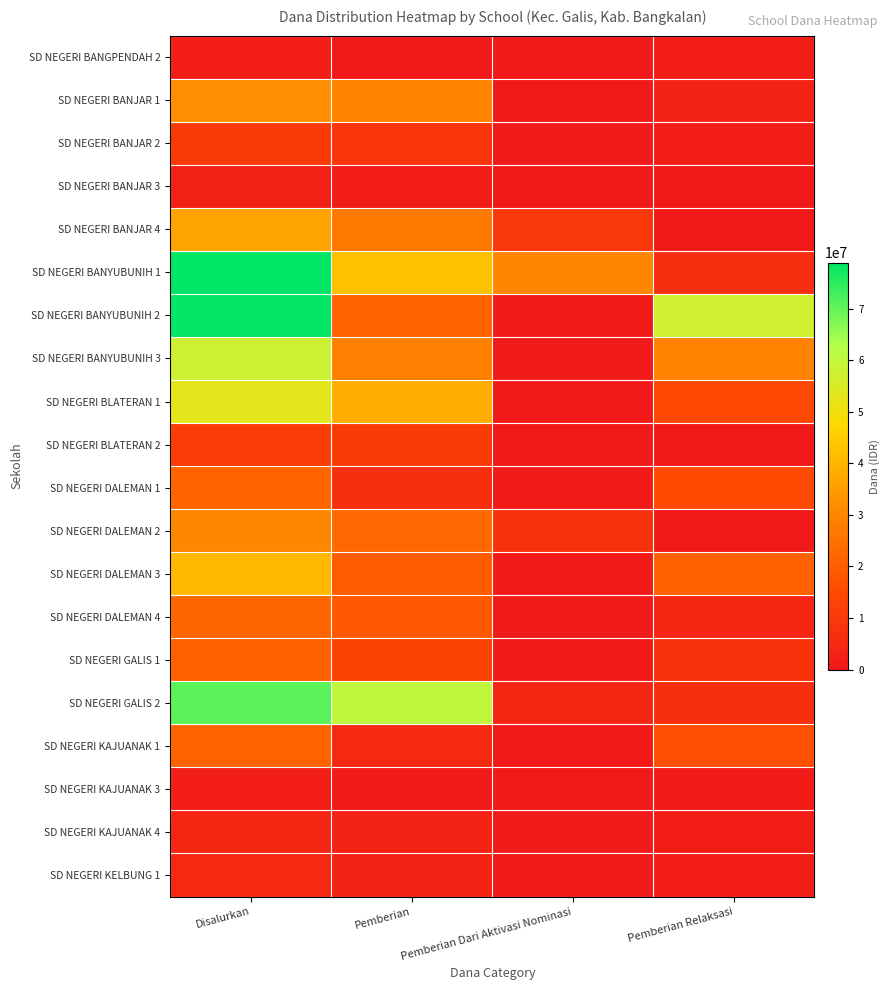

Which series changed the most between Disalurkan and Pemberian?

SD NEGERI BANYUBUNIH 2